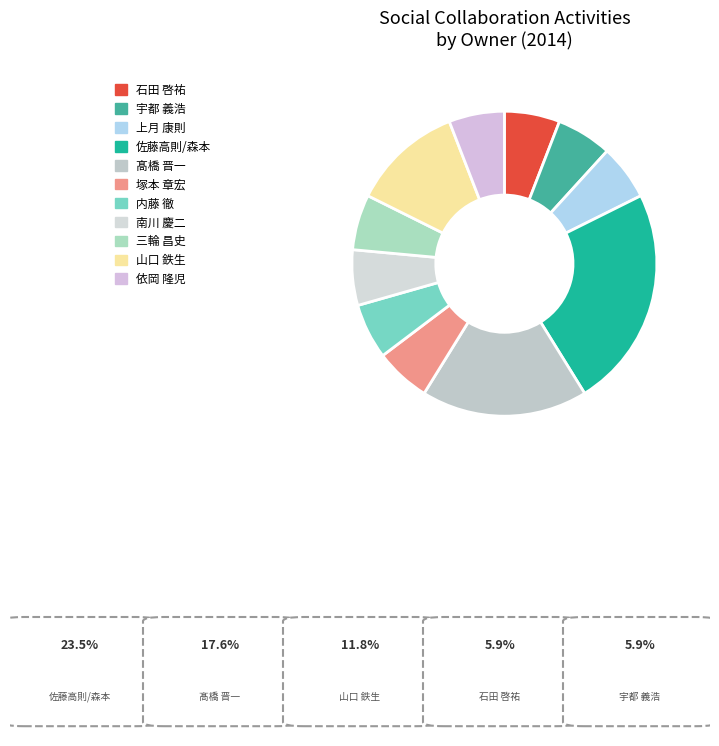

How many segments does this pie chart have?

11